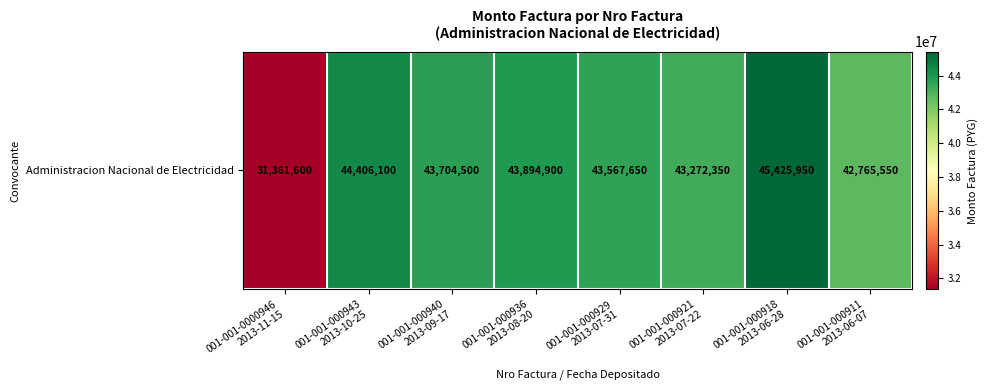

Reading right to left, transcribe all the data shown in this chart.

001-001-000911
2013-06-07=42765550	001-001-000918
2013-06-28=45425950	001-001-000921
2013-07-22=43272350	001-001-000929
2013-07-31=43567650	001-001-000936
2013-08-20=43894900	001-001-000940
2013-09-17=43704500	001-001-000943
2013-10-25=44406100	001-001-0000946
2013-11-15=31361600